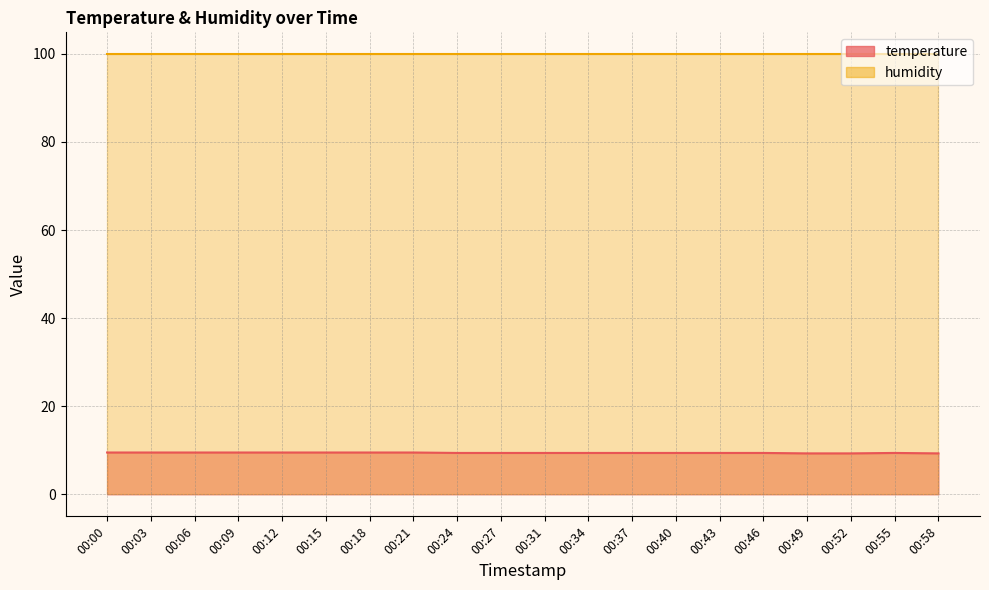

Count the values in the range 9 to 10.

20